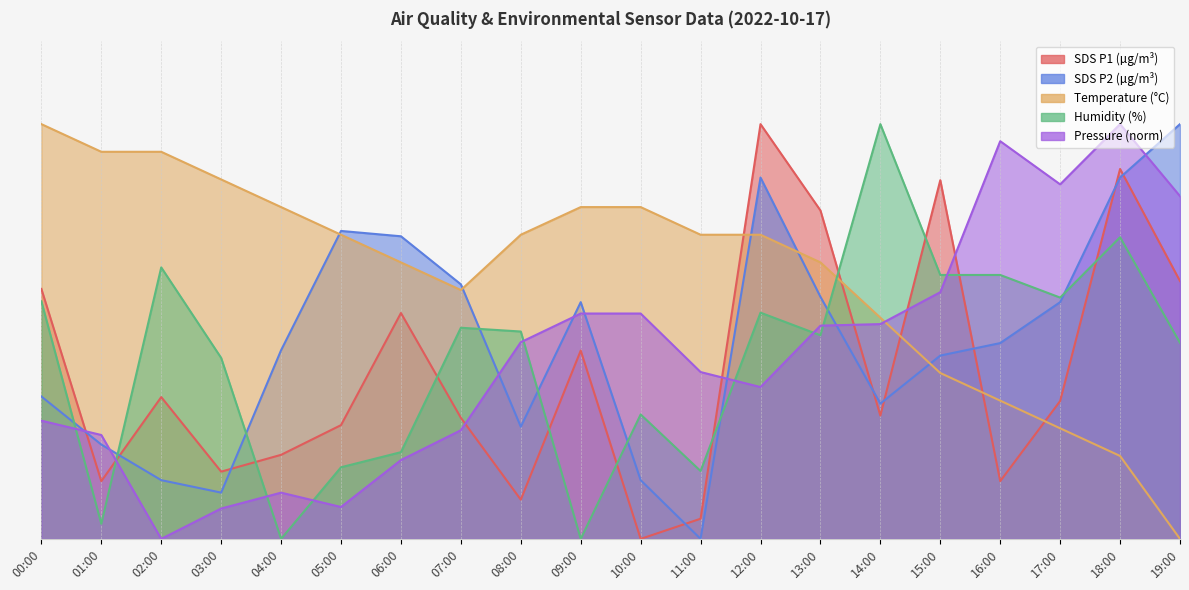

At which label does SDS_P2 reach its minimum?

11:00